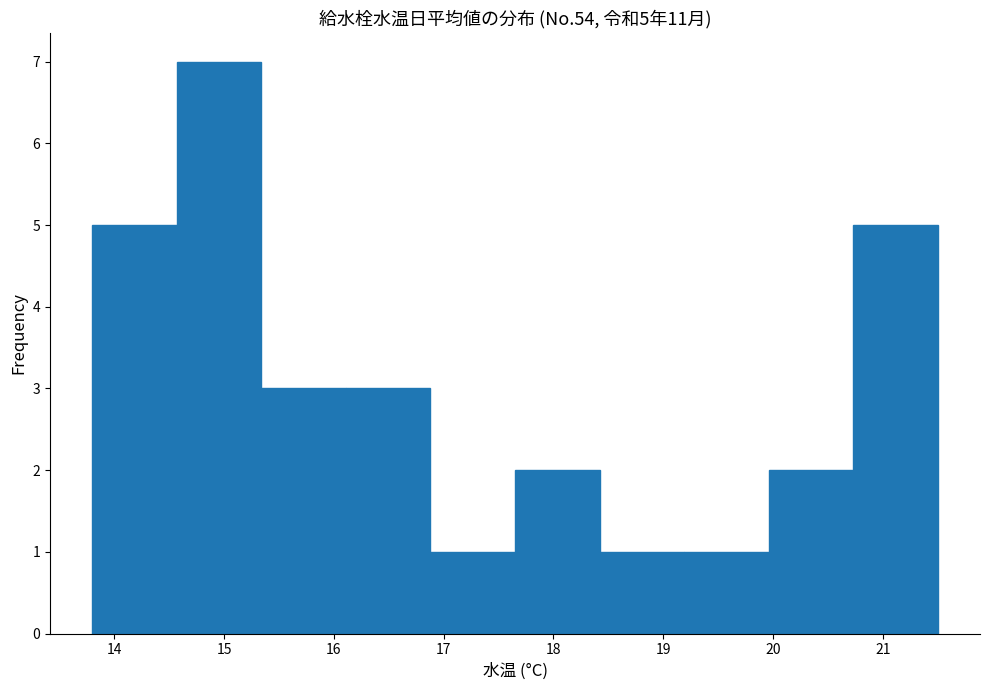

Over which range of the x-axis is the bar tallest?

14.57 to 15.34